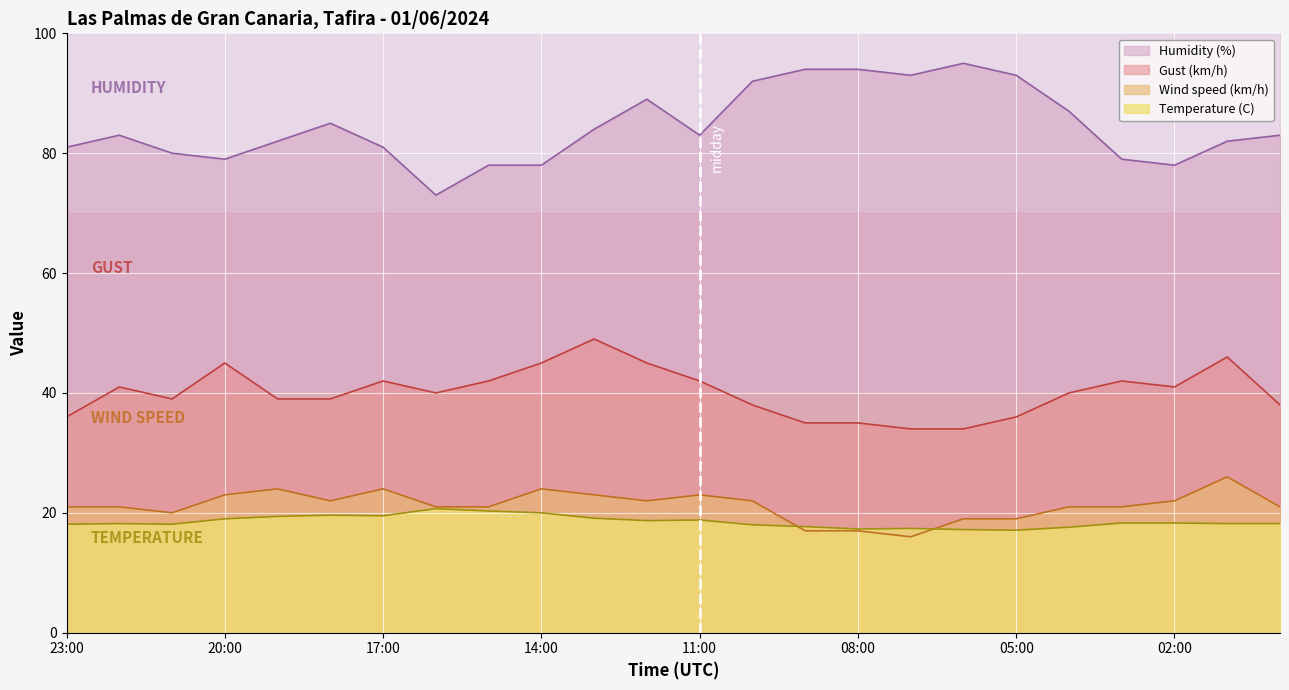

True or false: Gust (km/h) and Humidity (%) cross at least once.

False